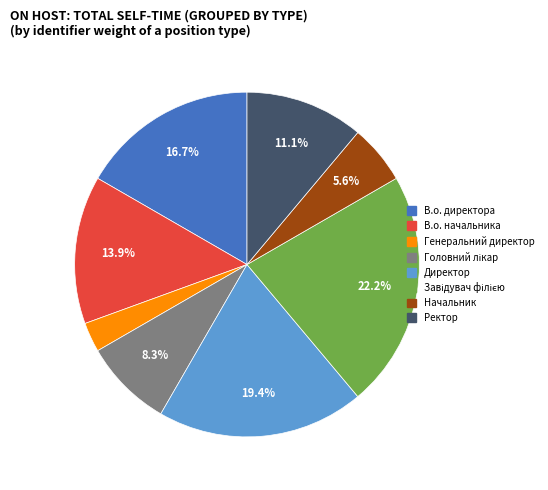

Between В.о. директора and Начальник, which is larger?

В.о. директора